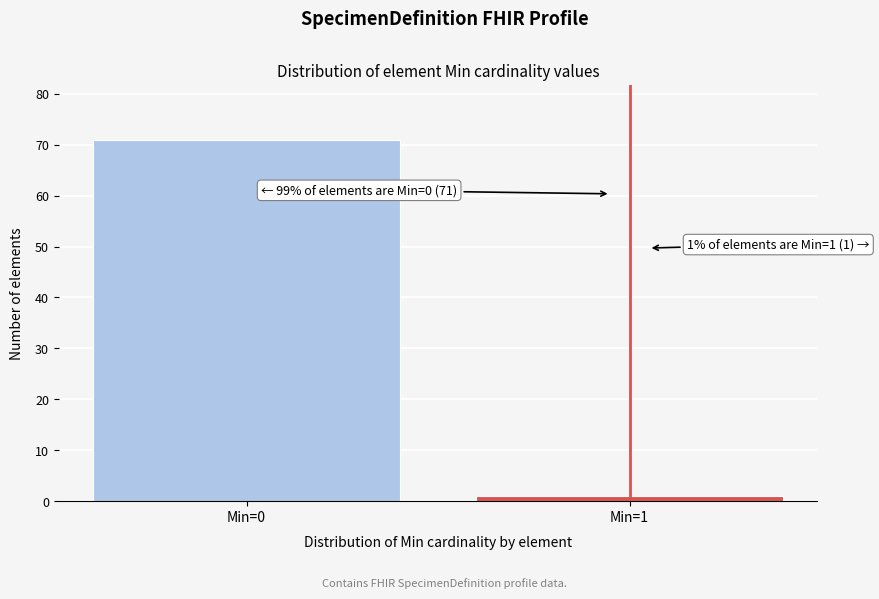

Reading right to left, extract all data points from this chart.

Min=1=1	Min=0=71